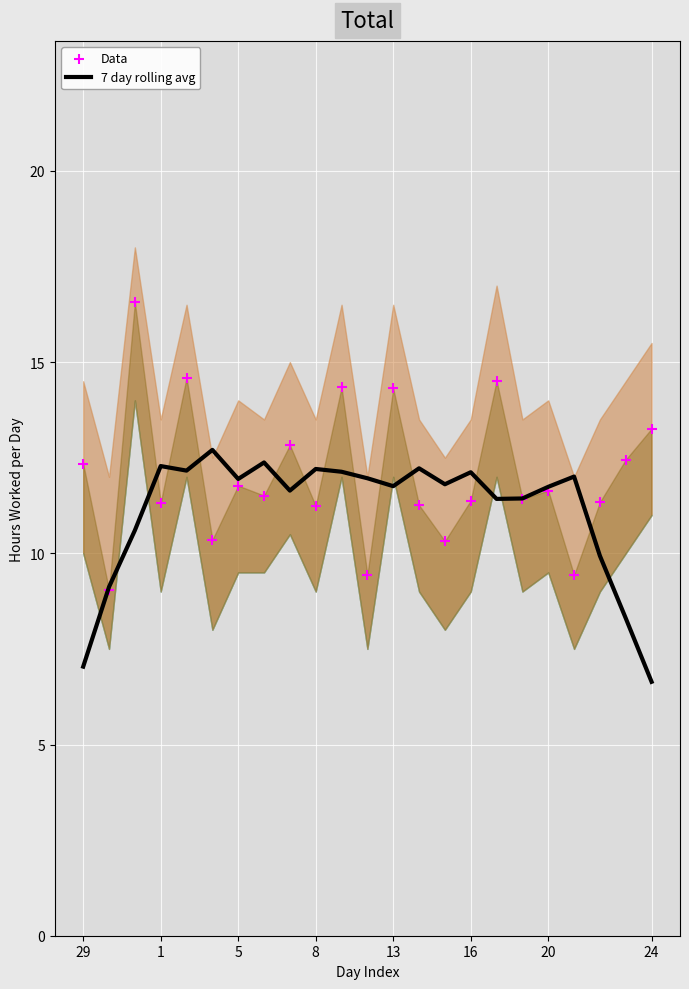

The value of 7 day rolling avg at 8 is 17.7. True or false?

False